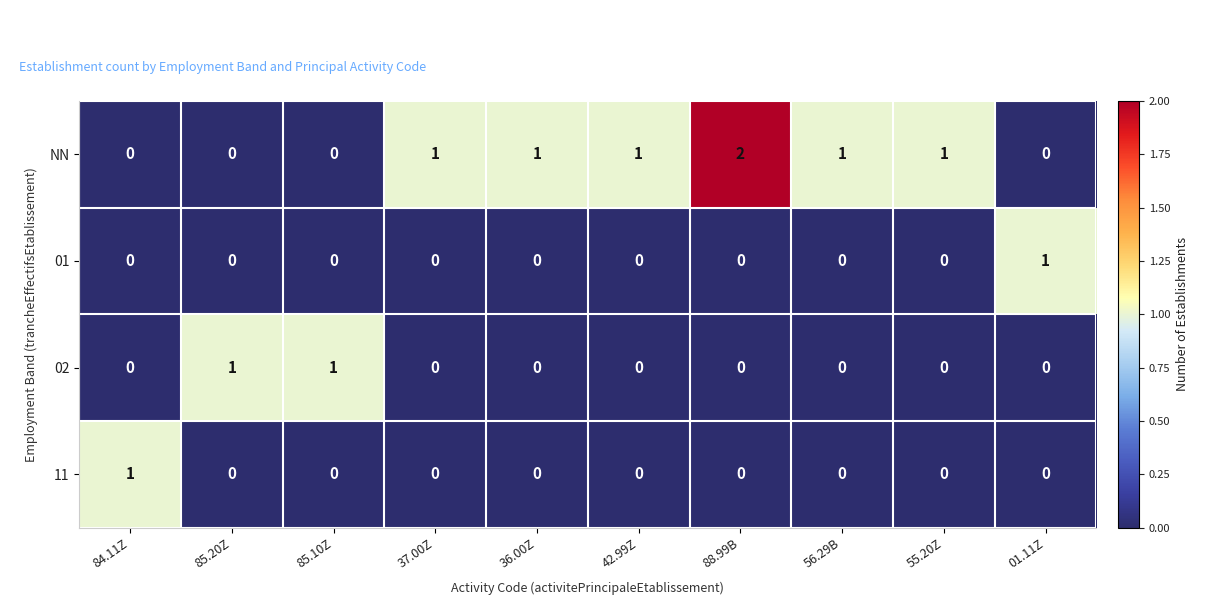

Which series has the largest total across all categories?

NN